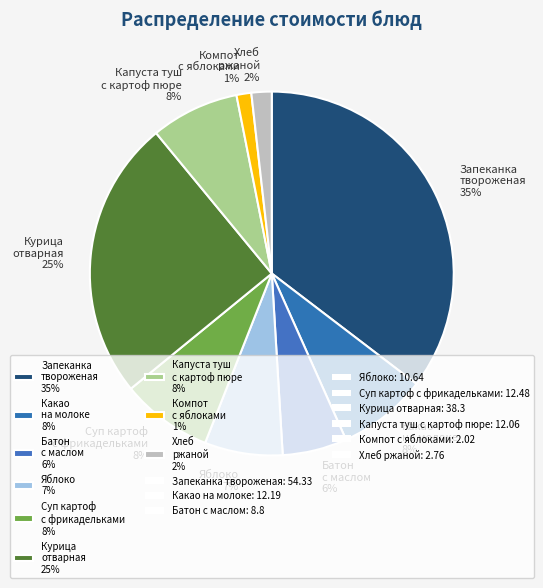

Count the number of slices in the pie.

9